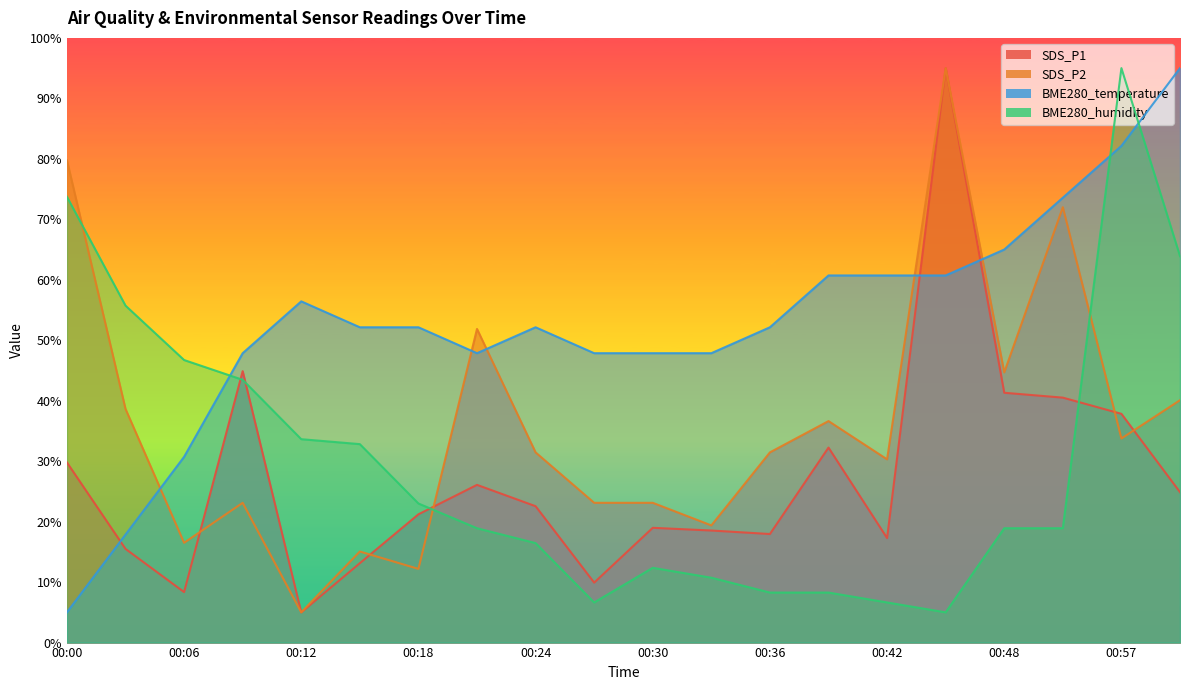

What is the minimum value for SDS_P2?

5.0